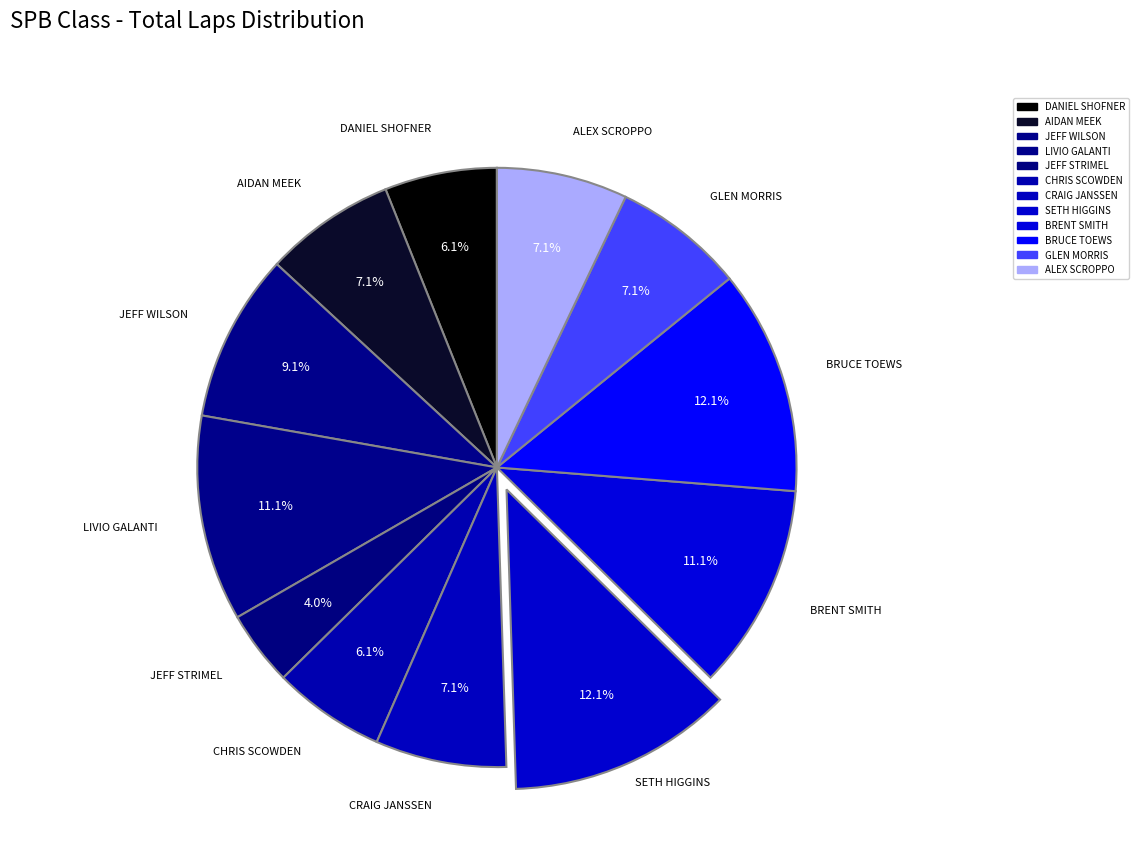

How many slices are in this pie chart?

12